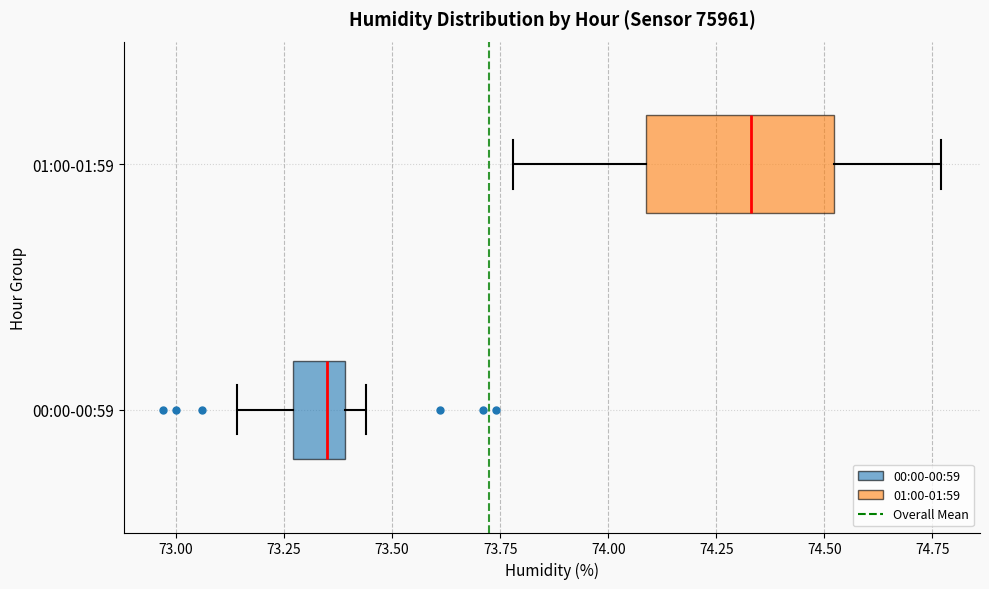

Where is the right edge of the box for 01:00-01:59 on the x-axis? The values are not printed on the chart, so give them approximately, as read against the axis.

74.50